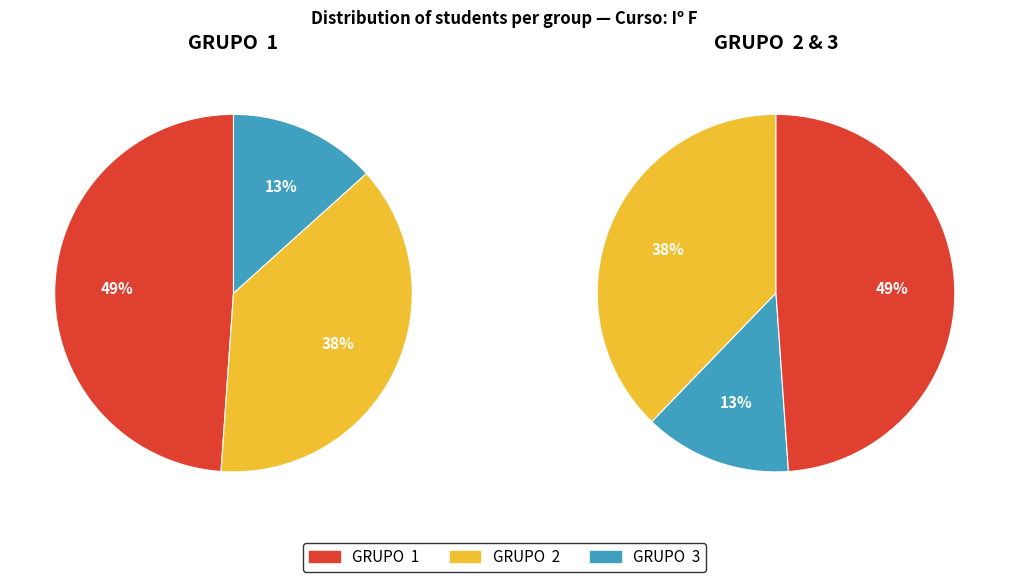

To the nearest percent, what percentage of the pie is GRUPO  1?

49%